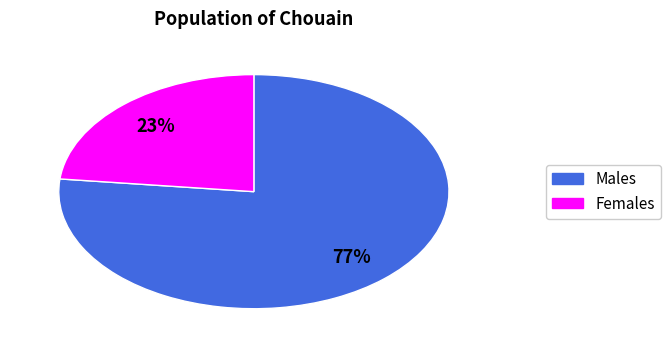

Does any single category account for the majority?

Yes